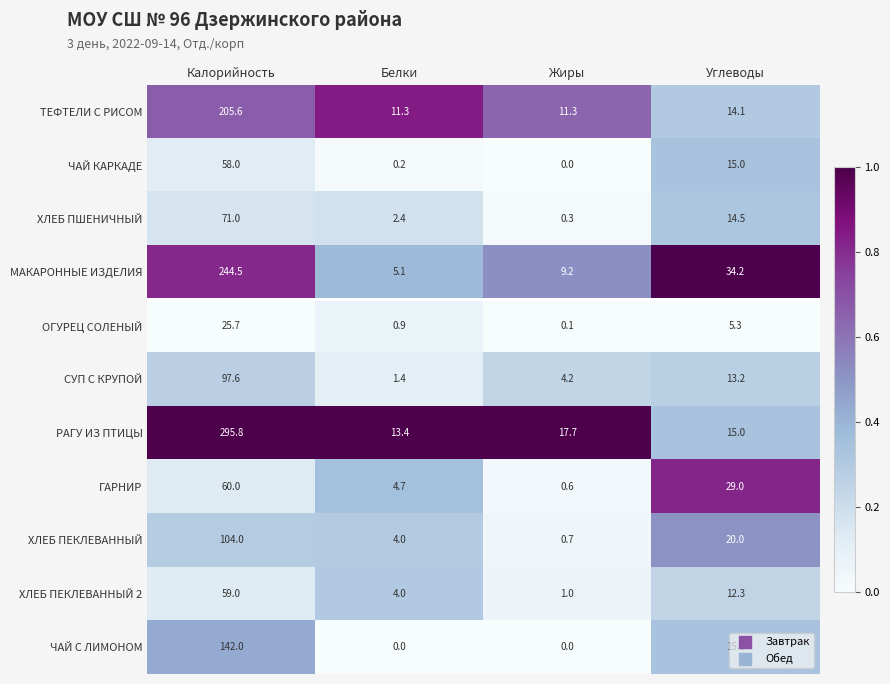

Is it true that СУП С КРУПОЙ equals 13.2 at Углеводы?

True